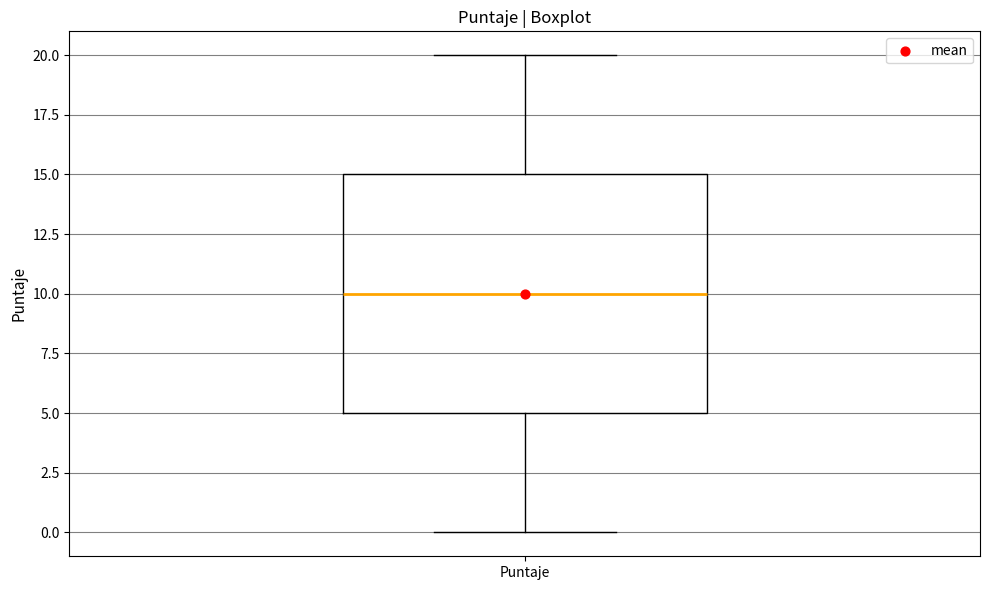

Where does the upper whisker of the box for Puntaje end on the y-axis? The values are not printed on the chart, so give them approximately, as read against the axis.

20